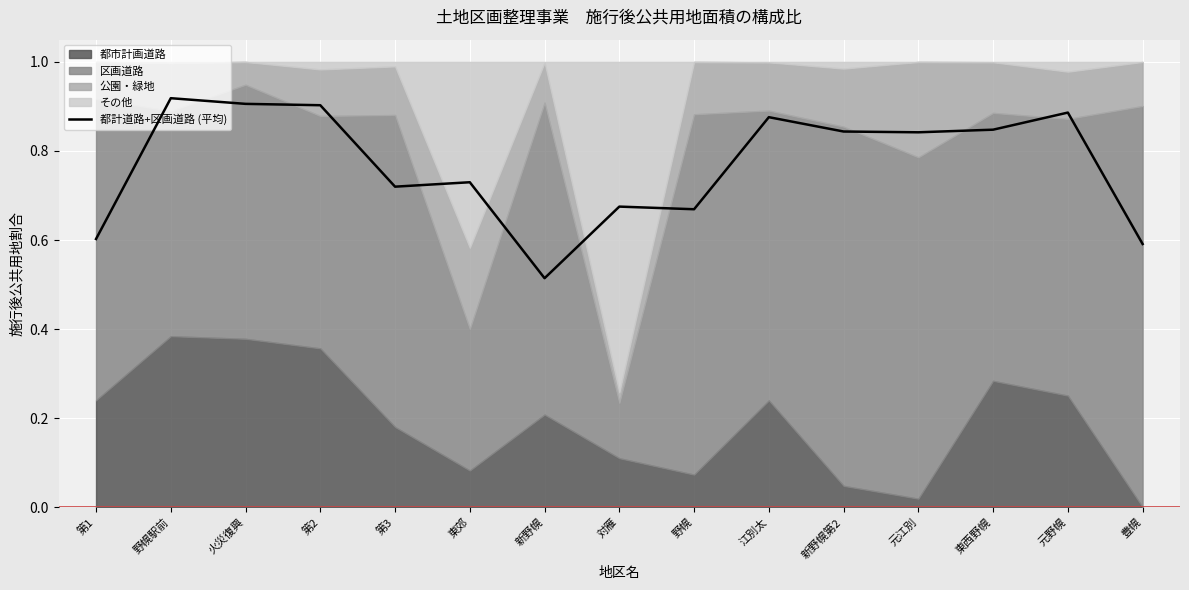

How many points are higher than both their immediate neighbors (excluding endpoints)?

5